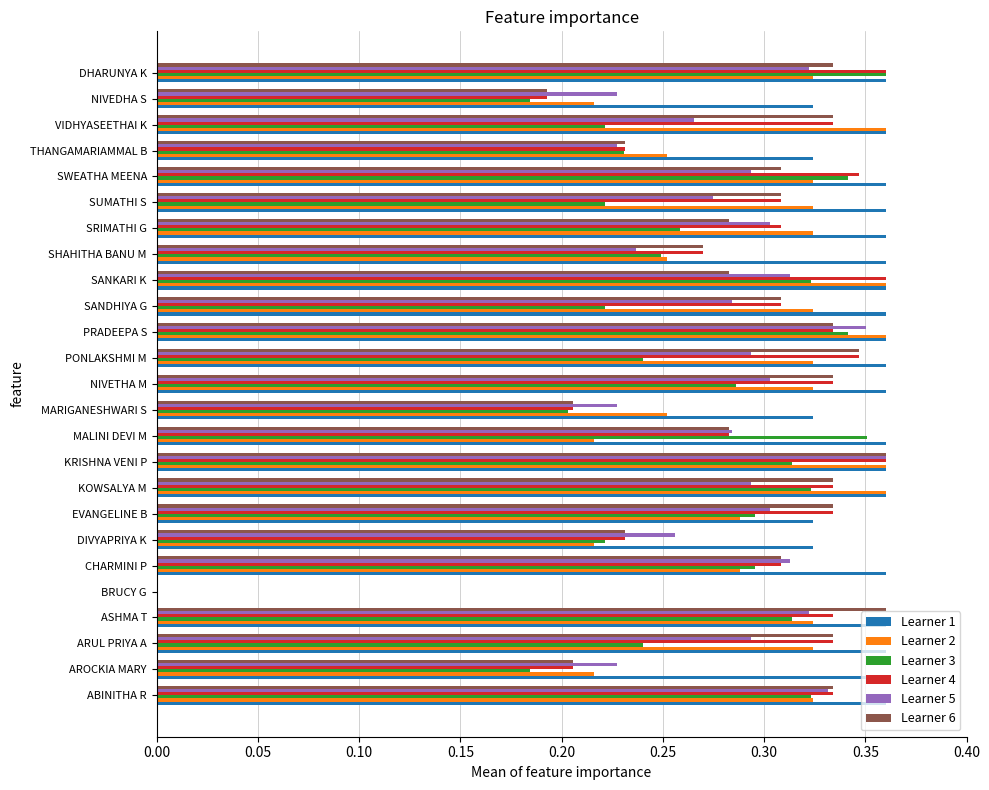

What are all the series names shown in the legend?

Learner 1, Learner 2, Learner 3, Learner 4, Learner 5, Learner 6